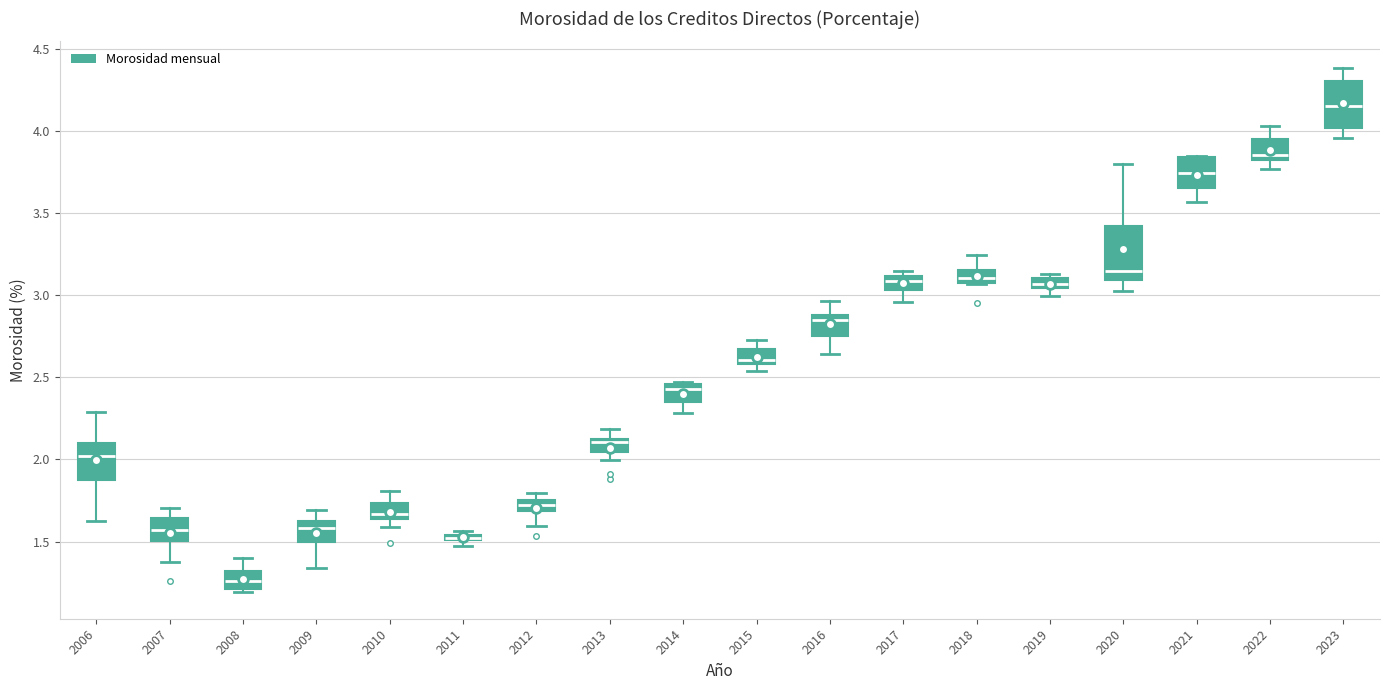

Where does the lower whisker of the box at x = 2023 end on the y-axis? The values are not printed on the chart, so give them approximately, as read against the axis.

3.95